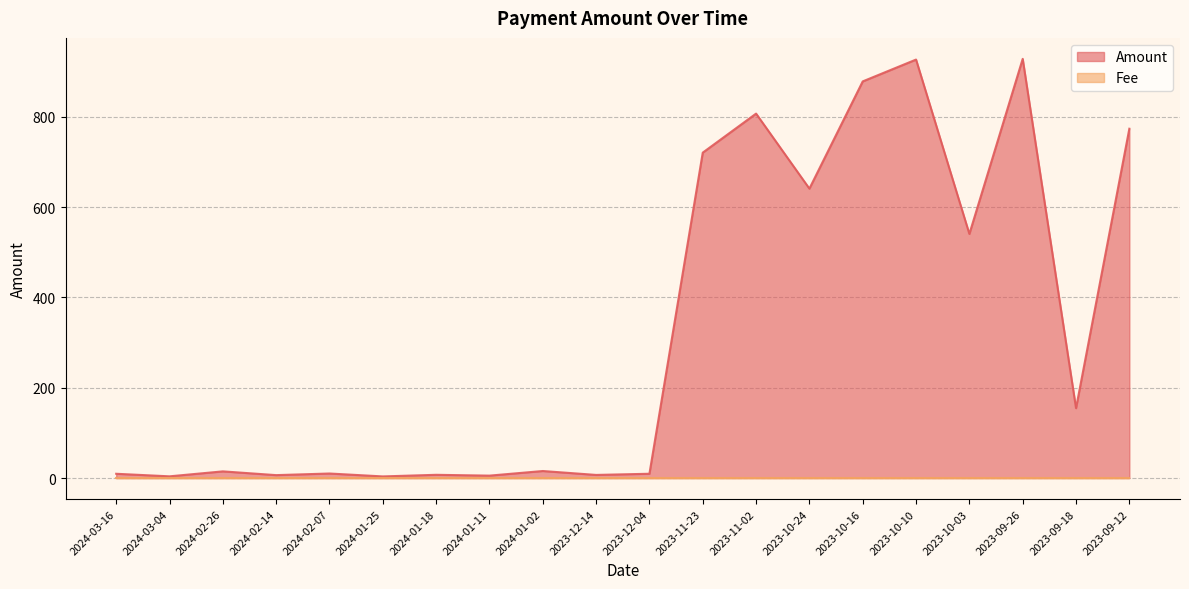

How many categories are shown in the chart?

20